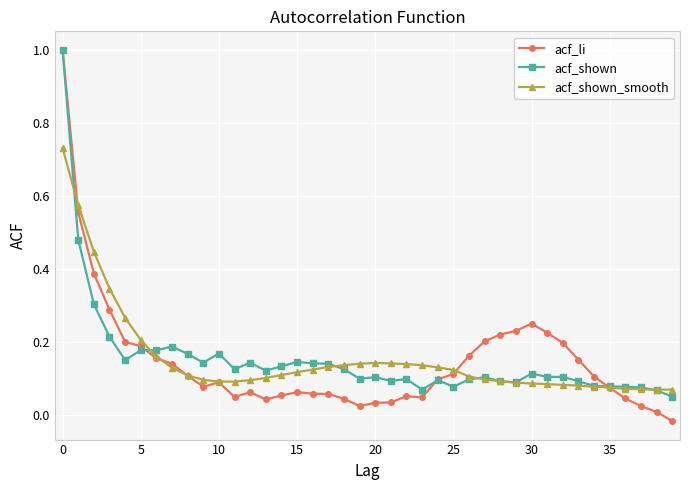

What is the sum of all acf_shown values?

6.1